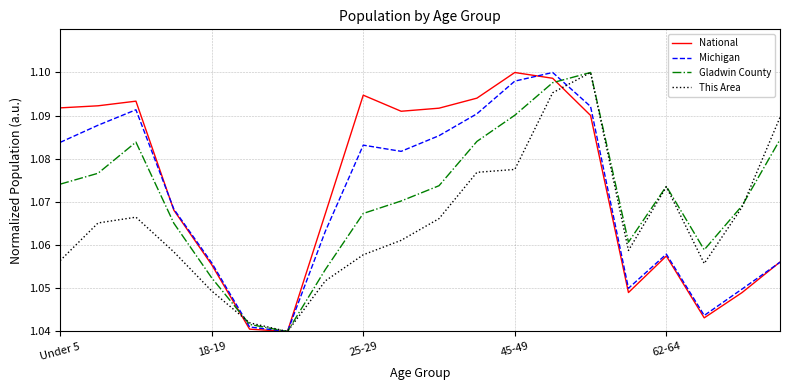

The Michigan series shows 1.5 at 45-49. True or false?

False